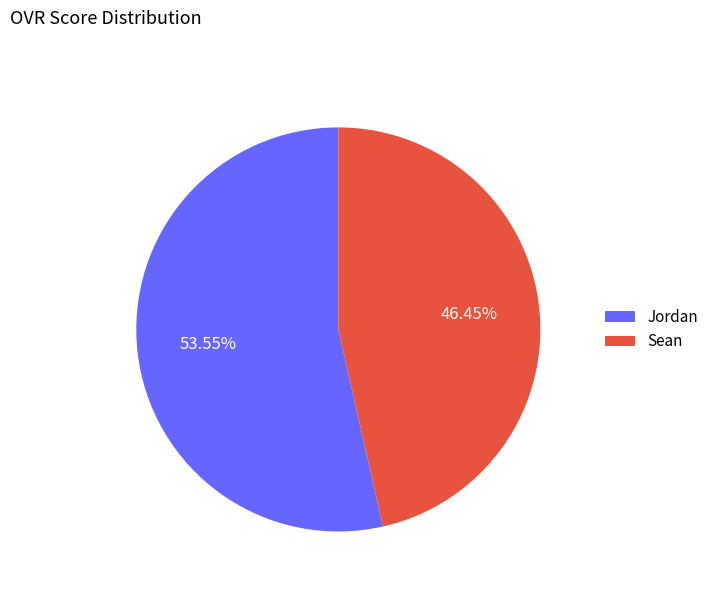

Which slice is the smallest?

Sean